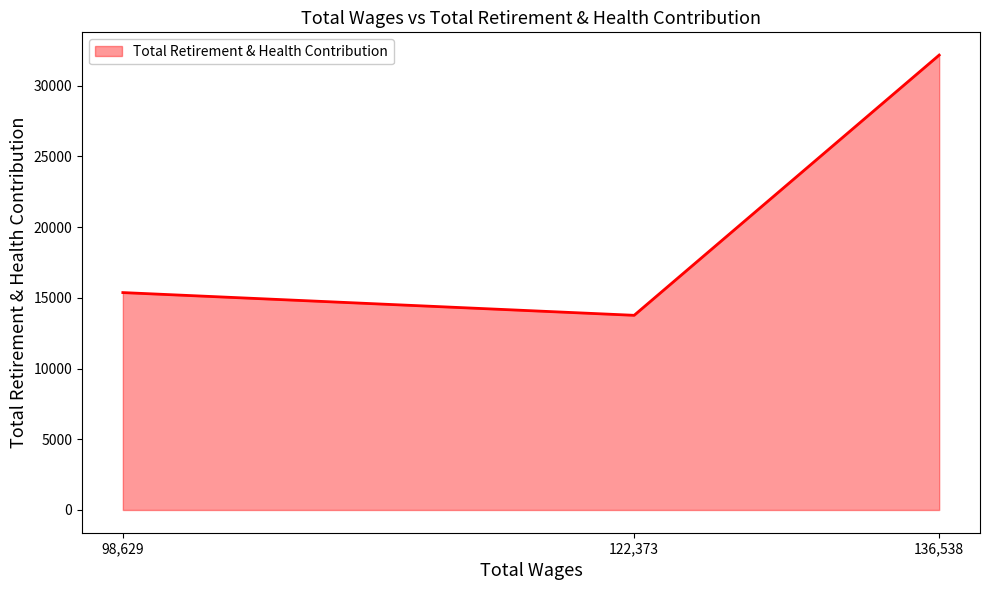

Reading left to right, transcribe all the data shown in this chart.

15367	13760	32155